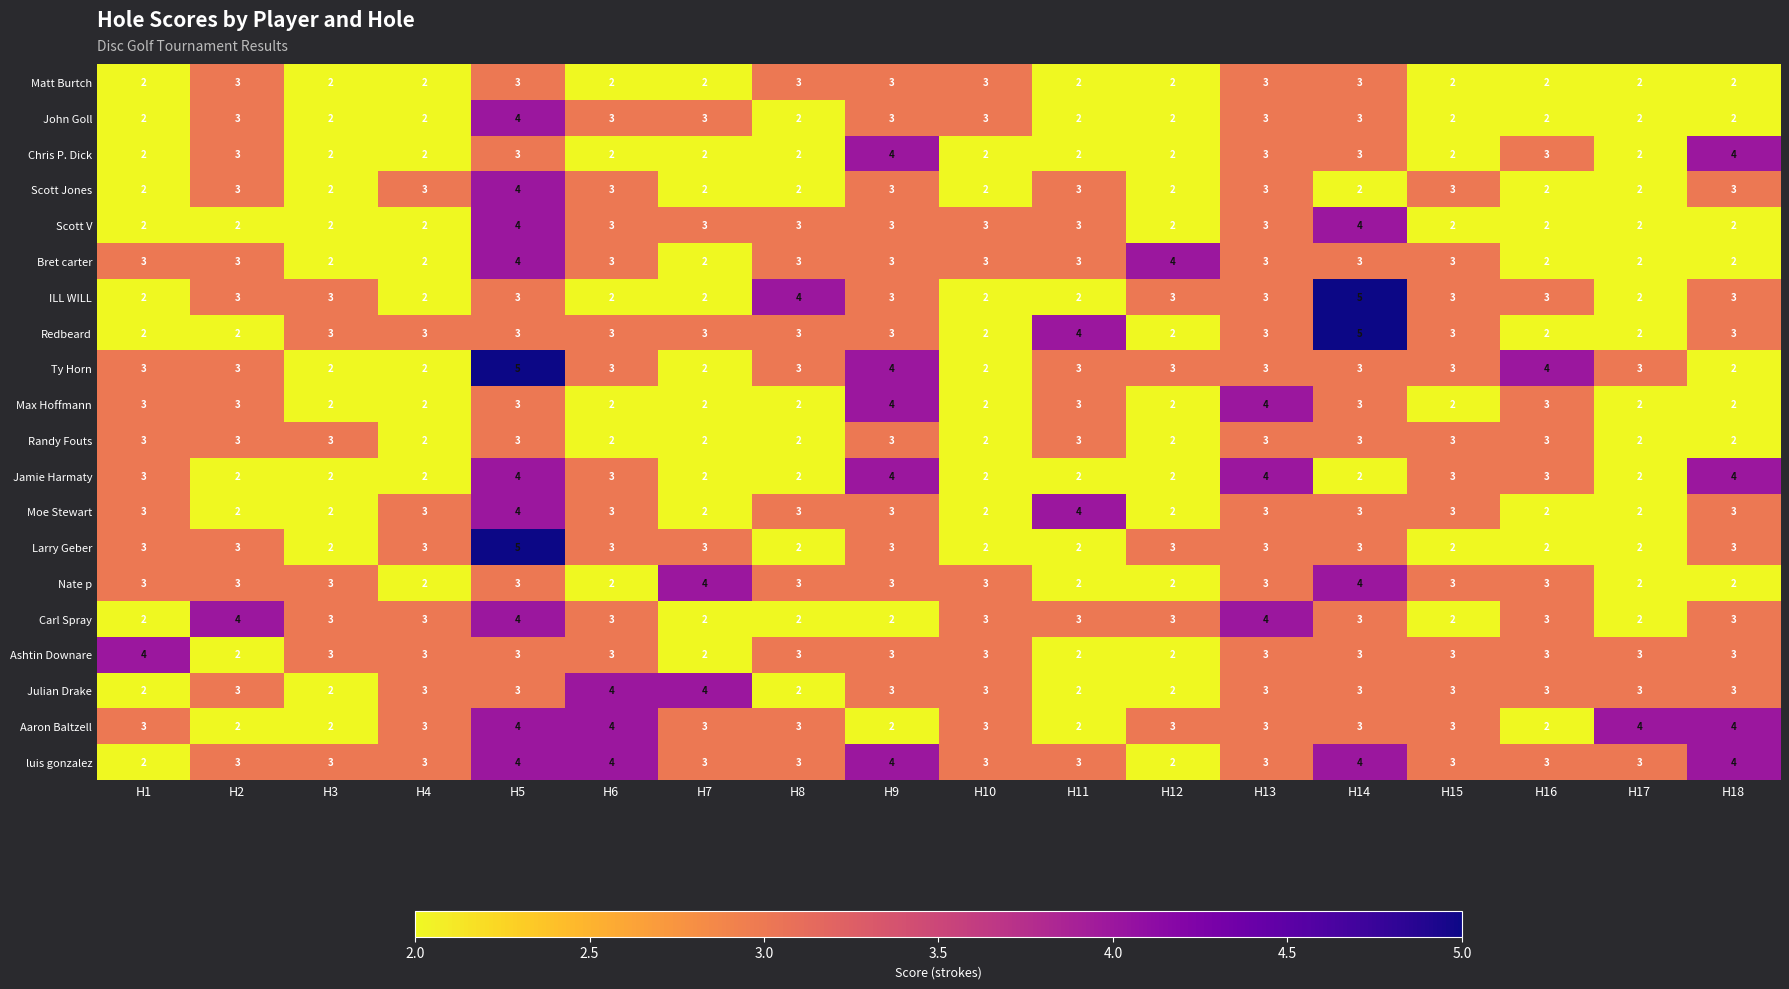

How many data points does each series have?

18